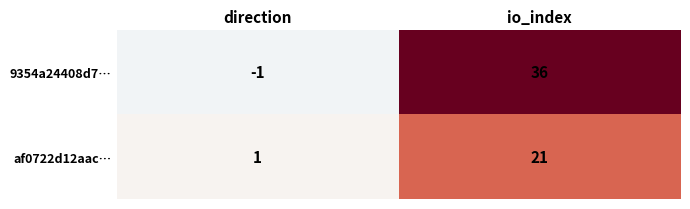

What is the smallest value displayed?

-1